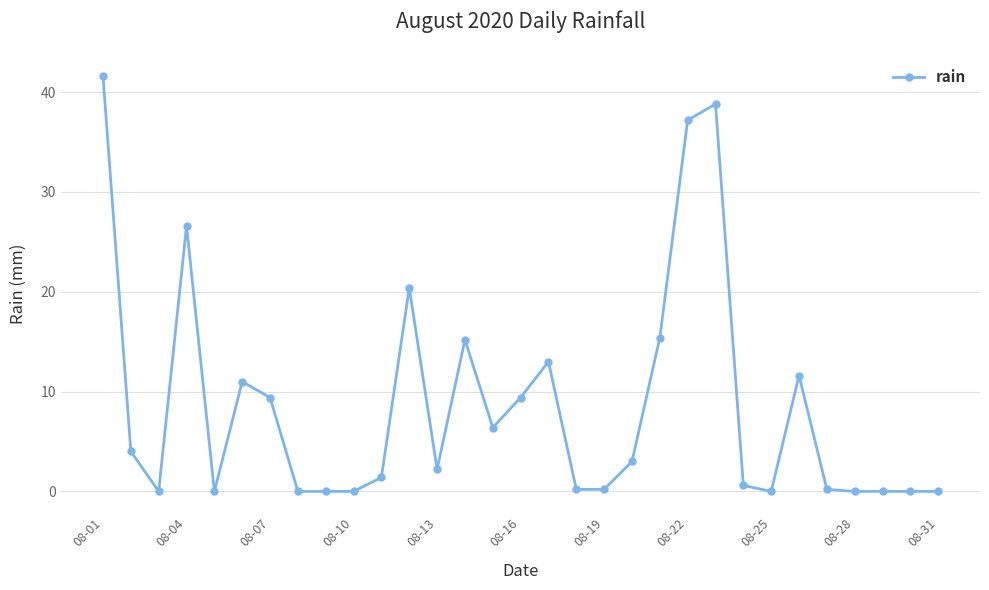

What is the greatest value displayed?

41.6